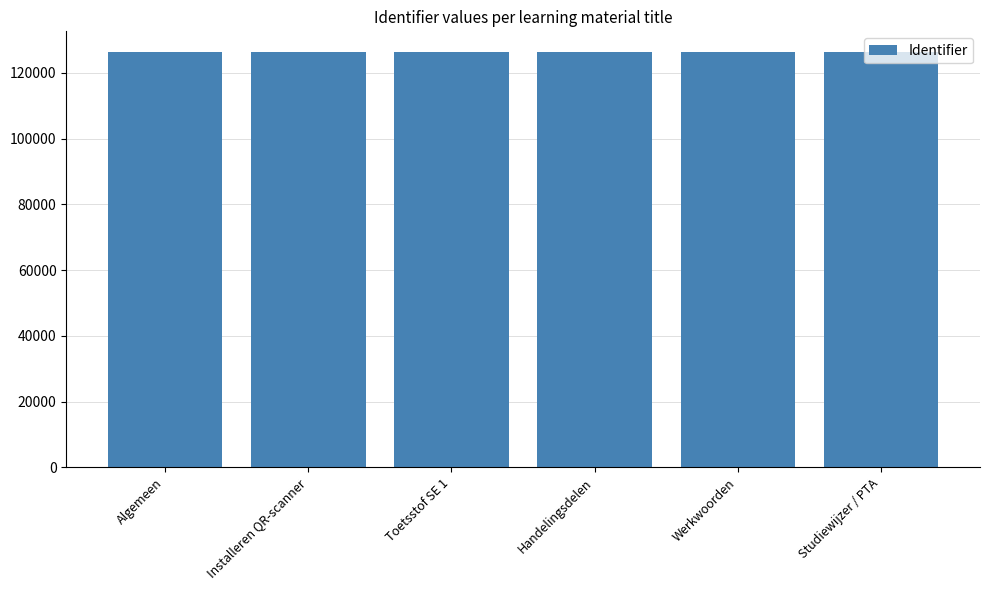

What is the change in value from Installeren QR-scanner to Handelingsdelen?

+16